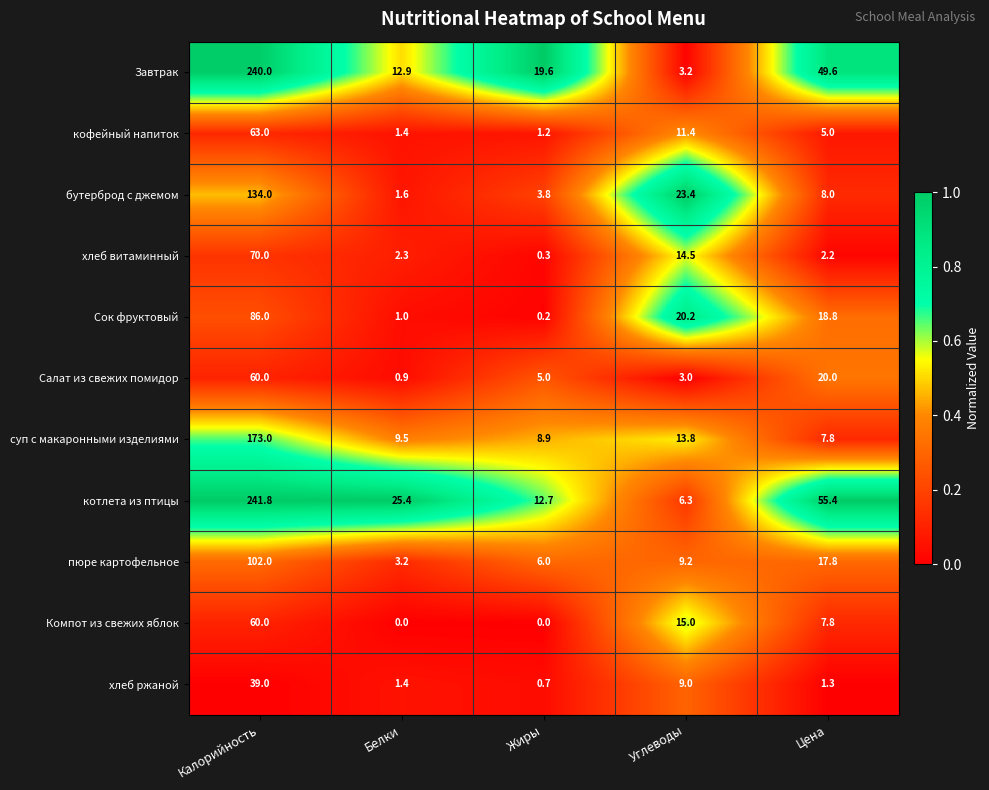

What is the minimum value for бутерброд с джемом?

1.6